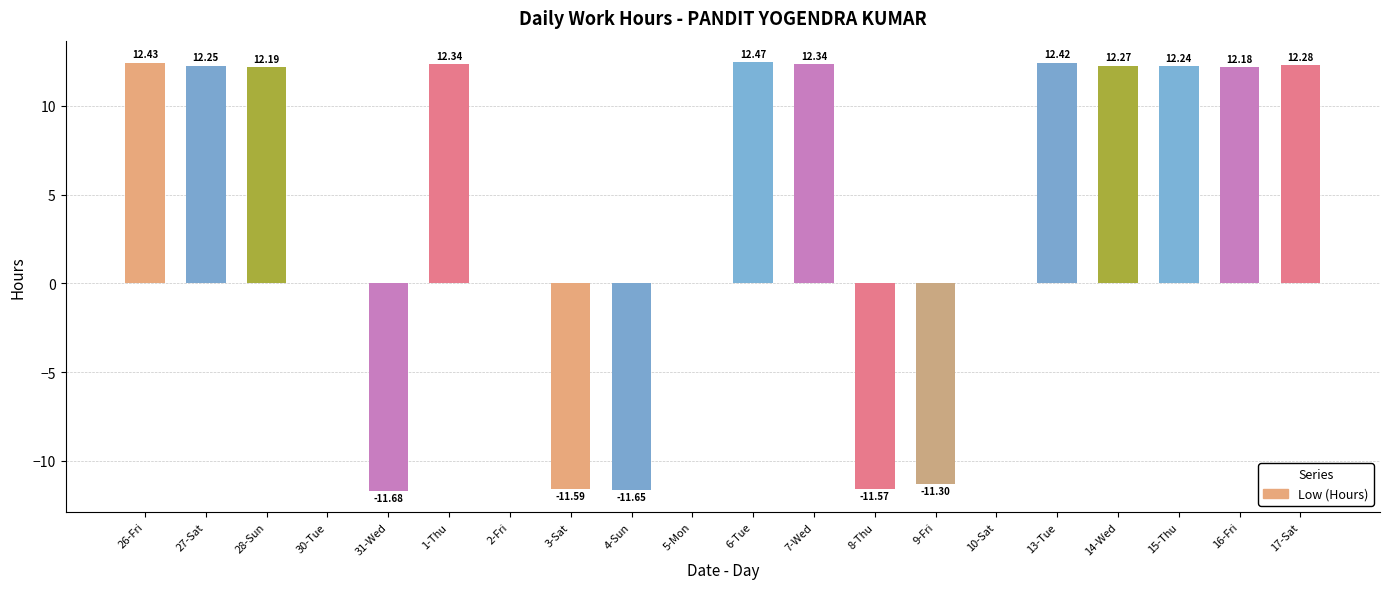

What is the sum of all values?

77.6